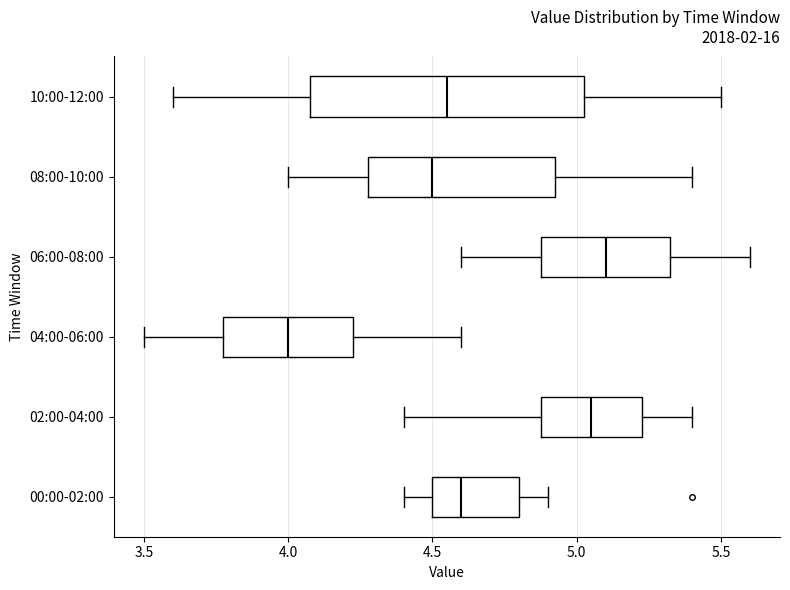

Reading bottom to top, read every box against the x-axis: the position of its median line, the range the box covers, and the ends of its whiskers. The values are not printed on the chart, so give them approximately, as read against the axis.

00:00-02:00: median 4.60, box 4.50 to 4.80, whiskers 4.40 to 4.90
02:00-04:00: median 5.05, box 4.90 to 5.25, whiskers 4.40 to 5.40
04:00-06:00: median 4.00, box 3.80 to 4.25, whiskers 3.50 to 4.60
06:00-08:00: median 5.10, box 4.90 to 5.35, whiskers 4.60 to 5.60
08:00-10:00: median 4.50, box 4.30 to 4.95, whiskers 4.00 to 5.40
10:00-12:00: median 4.55, box 4.10 to 5.05, whiskers 3.60 to 5.50